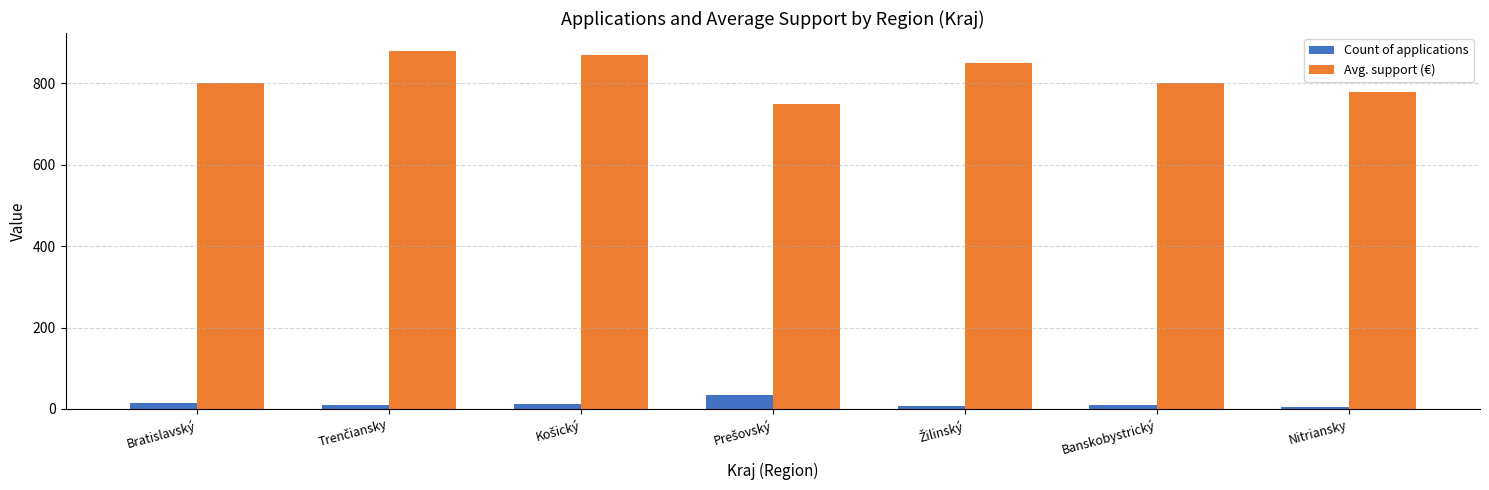

What is the lowest value of the Avg. support (€) series?

750